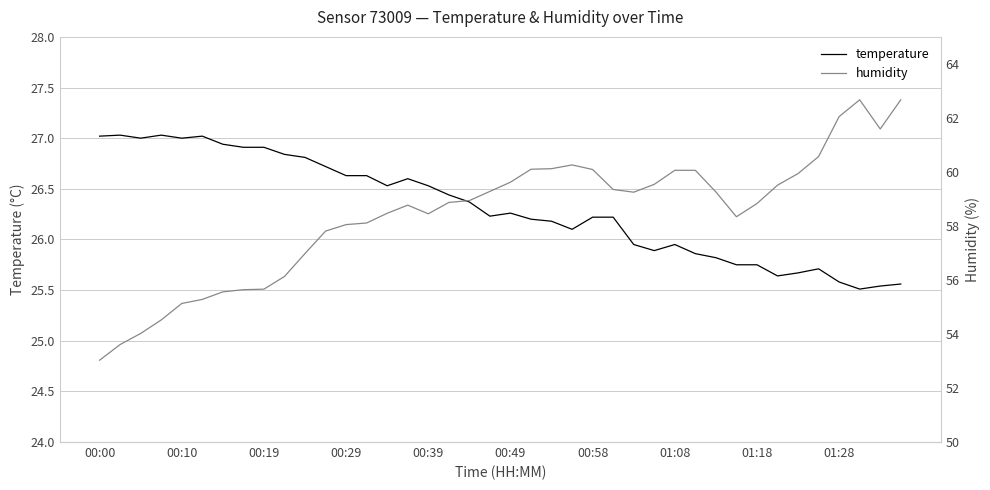

How many lines are shown in the chart?

2